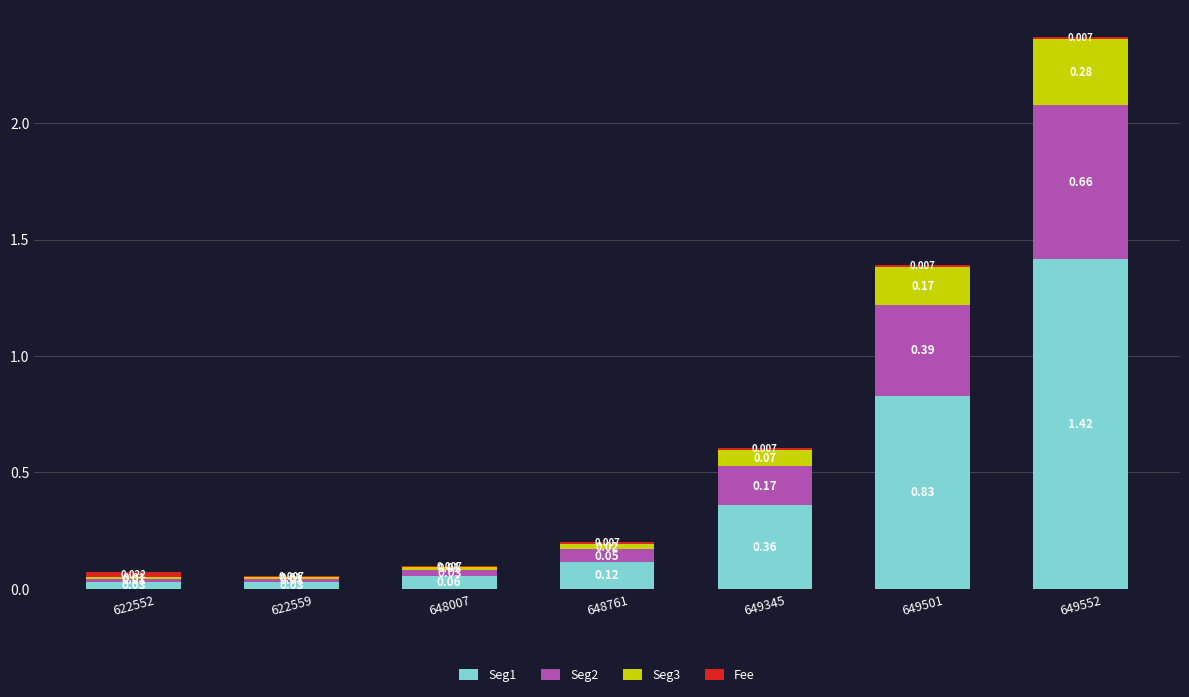

Count the number of categories in the chart.

7